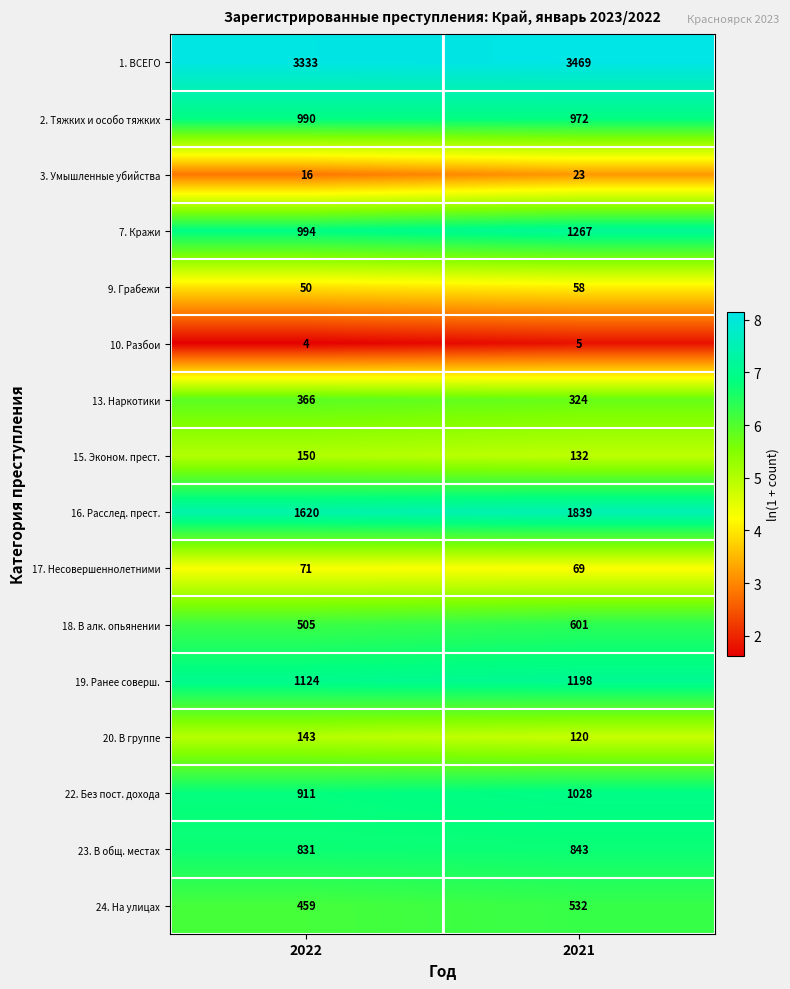

Is the value of 17. Несовершеннолетними at 2021 greater than the value of 15. Эконом. прест. at 2022?

No